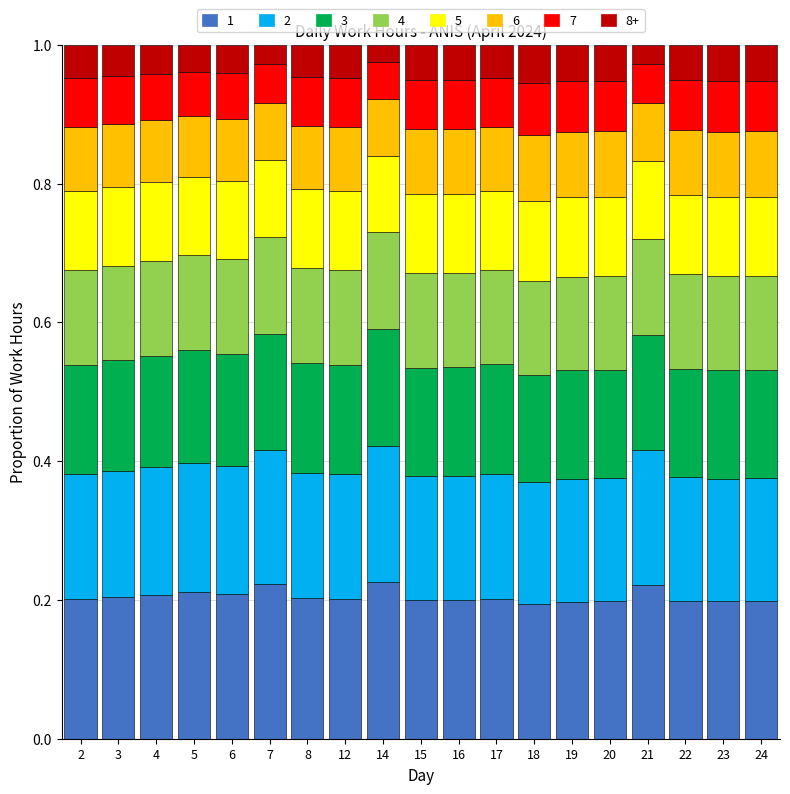

What is the total value across all series at 8?

1.0